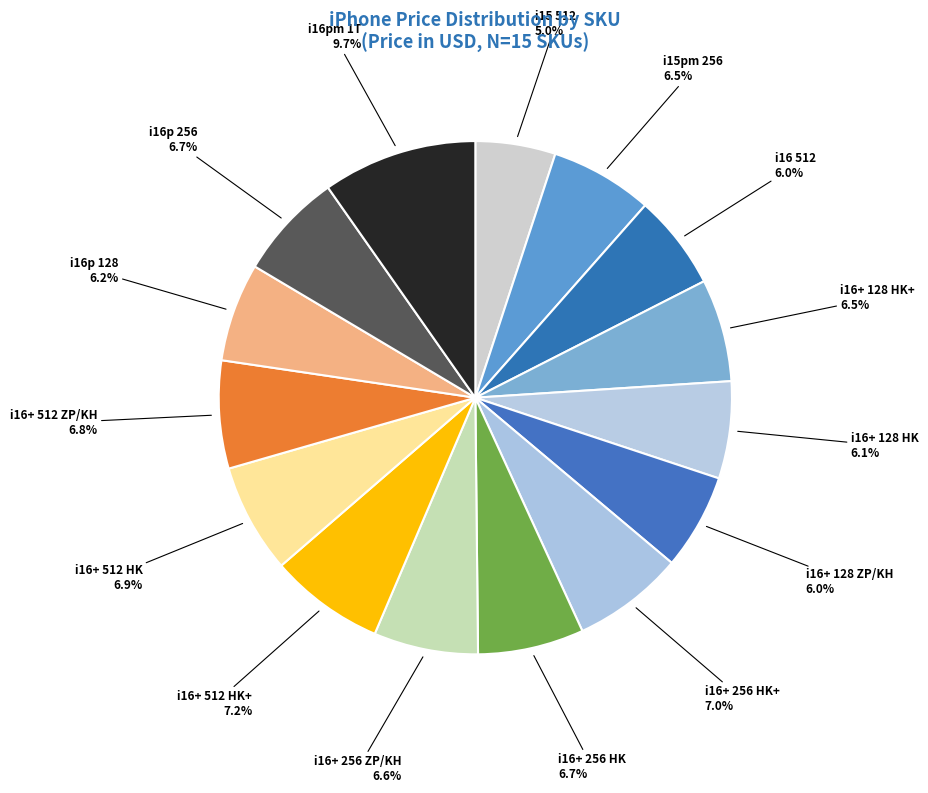

To the nearest percent, what is the difference between the largest and smallest slice percentages?

5%